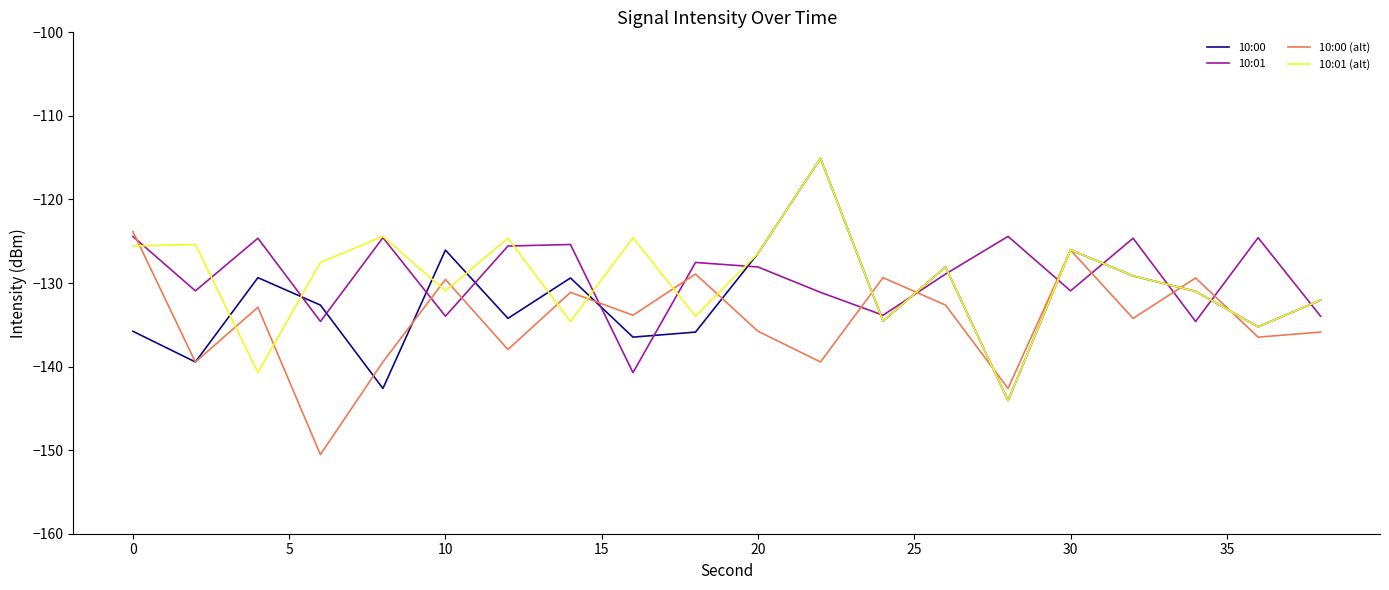

What is the highest value of the 10:01 series?

-124.4